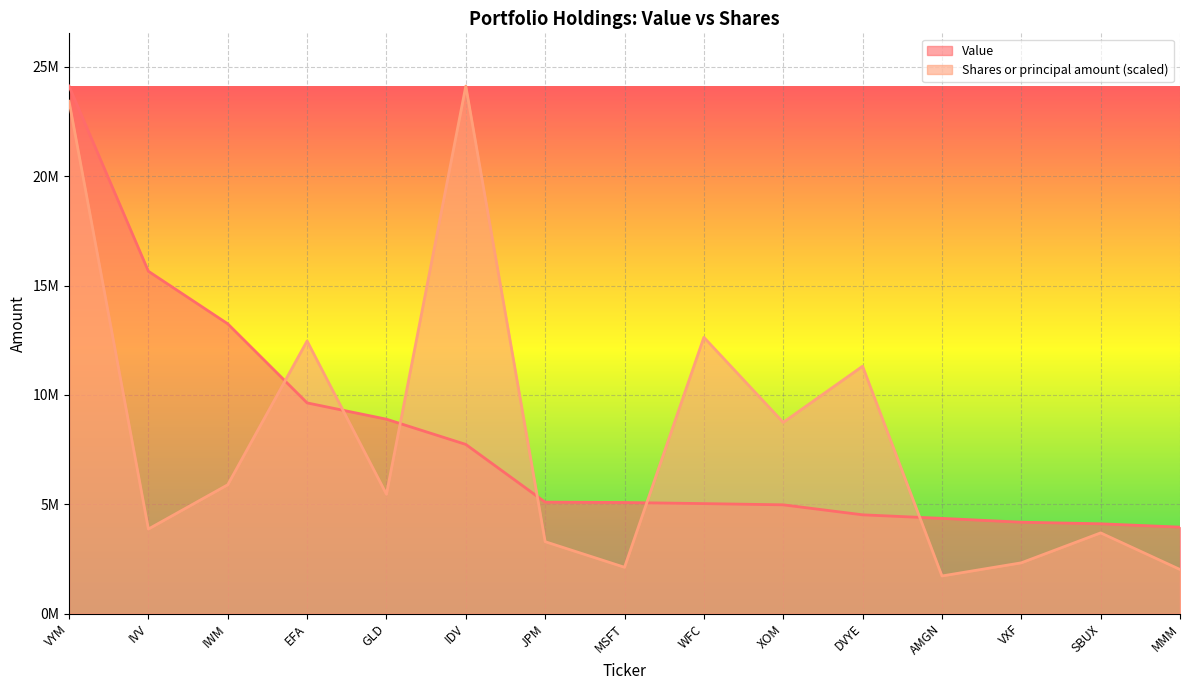

What is the sum of all Shares or principal amount values?

123053490.8